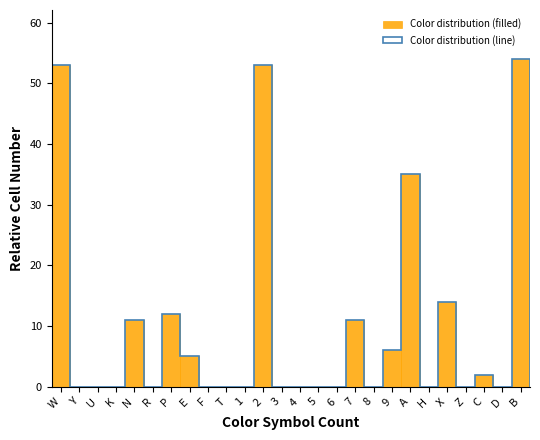

Reading right to left, extract all data points from this chart.

B=54	D=0	C=2	Z=0	X=14	H=0	A=35	9=6	8=0	7=11	6=0	5=0	4=0	3=0	2=53	1=0	T=0	F=0	E=5	P=12	R=0	N=11	K=0	U=0	Y=0	W=53